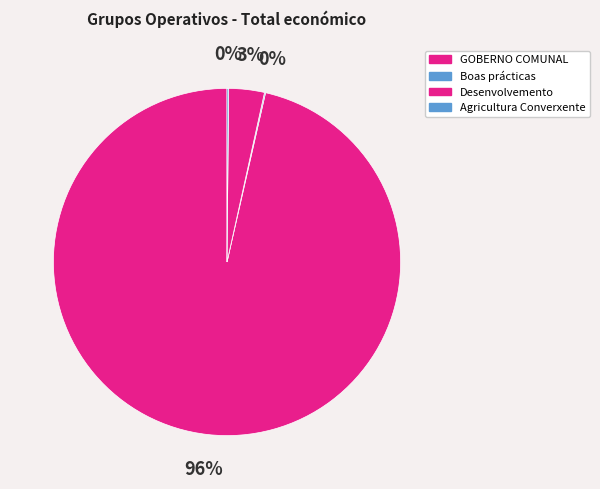

Rank the categories by value from lowest to highest.

Boas prácticas, Agricultura Converxente, Desenvolvemento, GOBERNO COMUNAL